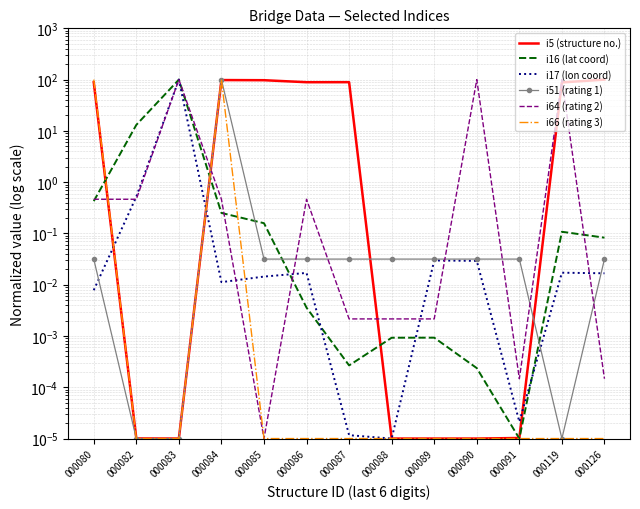

What is the spread (max minus min) of values at 000087?

89.1